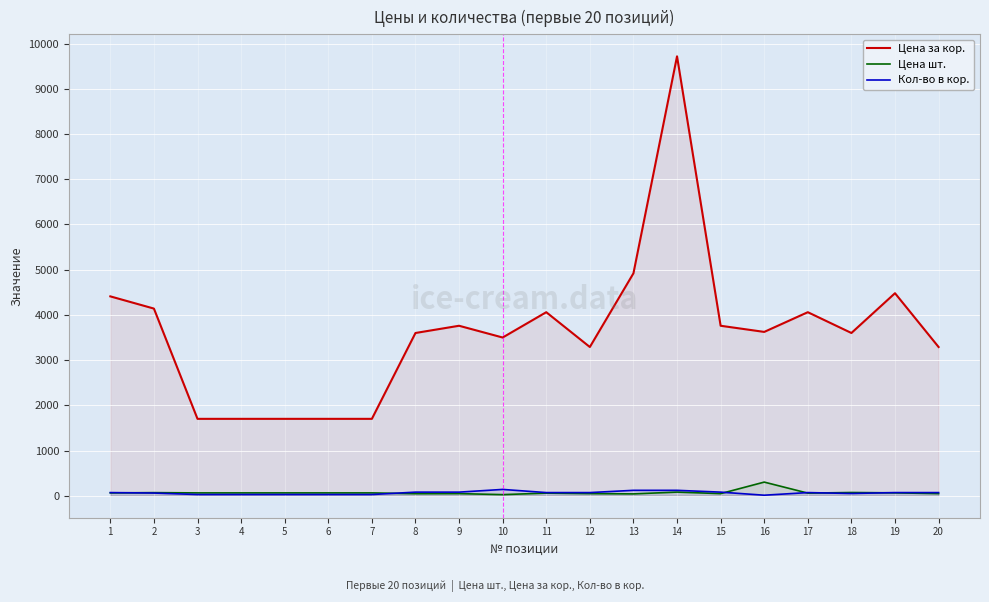

Read the Цена шт. value at 19, to the nearest 50.

50